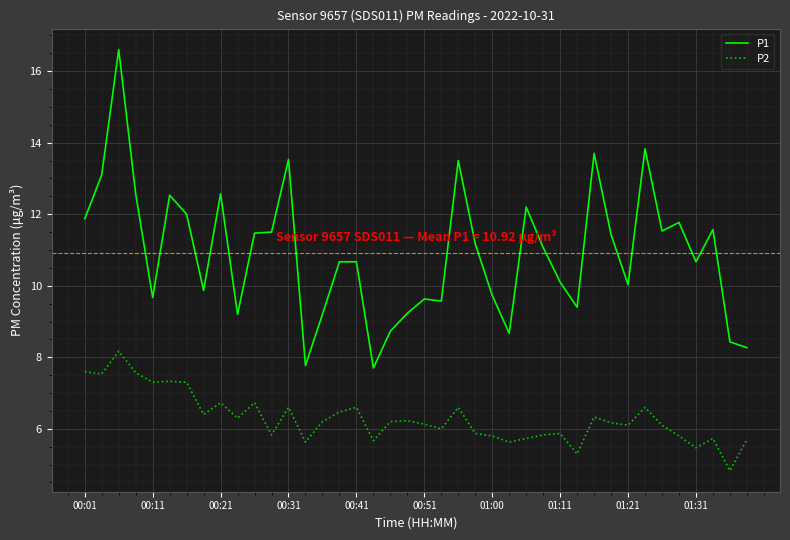

What is the difference between the maximum and minimum values in the P1 series?

8.9